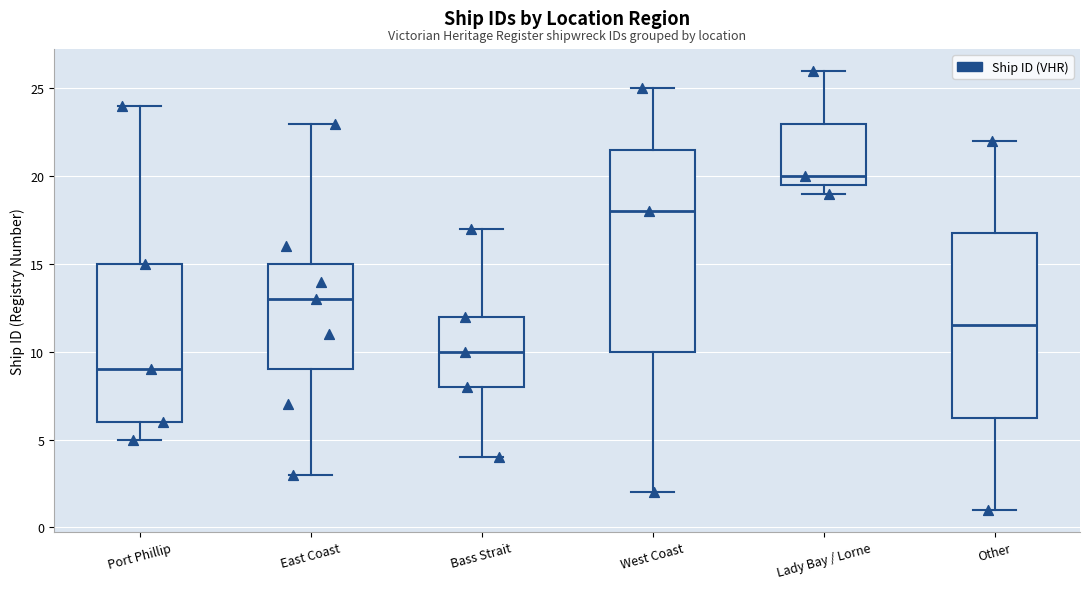

Reading left to right, transcribe this box plot: for each box, give where its median line is, the range the box spans, and where its two whiskers end, as read against the y-axis. The values are not printed on the chart, so give them approximately, as read against the axis.

Port Phillip: median 9.0, box 6.0 to 15.0, whiskers 5.0 to 24.0
East Coast: median 13.0, box 9.0 to 15.0, whiskers 3.0 to 23.0
Bass Strait: median 10.0, box 8.0 to 12.0, whiskers 4.0 to 17.0
West Coast: median 18.0, box 10.0 to 21.5, whiskers 2.0 to 25.0
Lady Bay / Lorne: median 20.0, box 19.5 to 23.0, whiskers 19.0 to 26.0
Other: median 11.5, box 6.5 to 17.0, whiskers 1.0 to 22.0